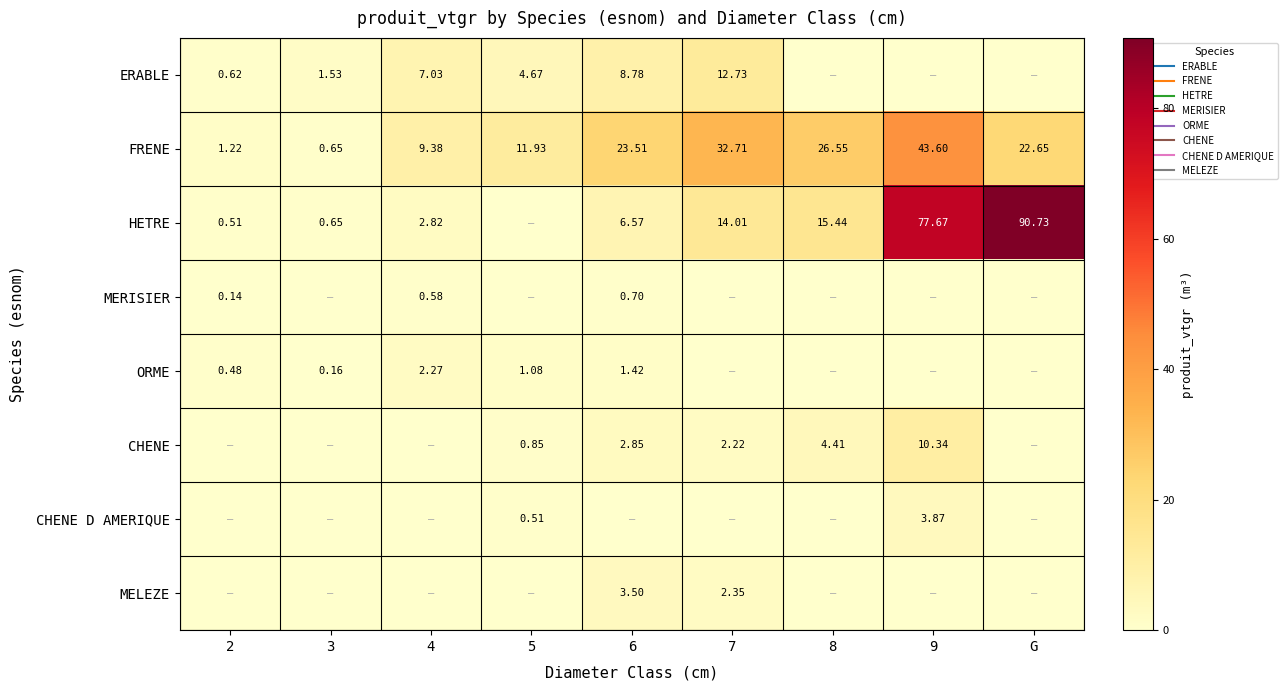

What is the total value across all series at 8?

46.4